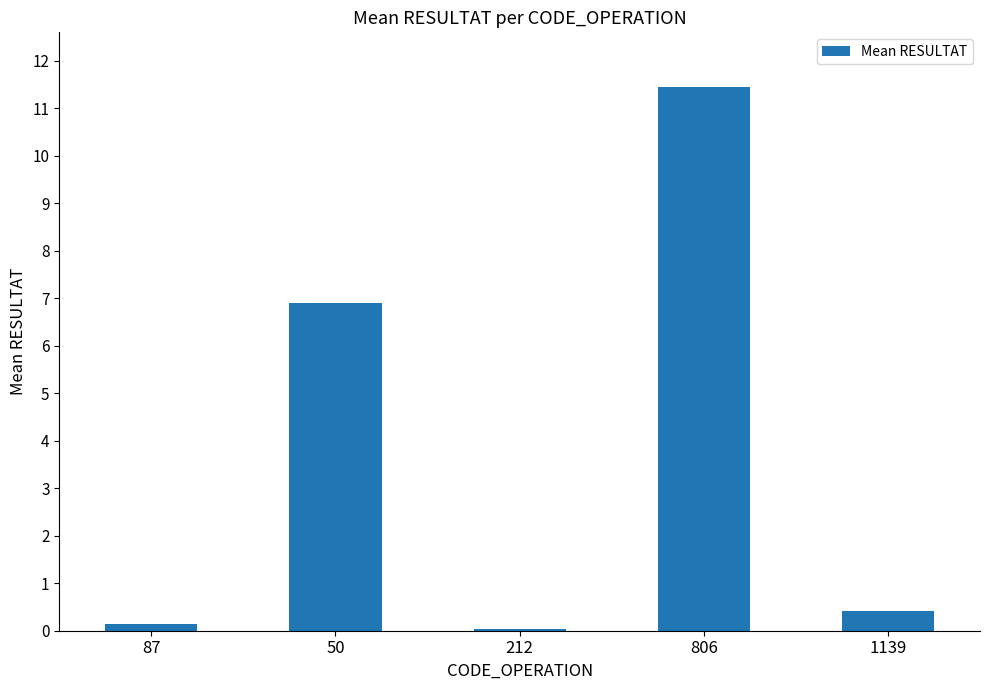

Is it true that the value at 806 is 7.7?

False